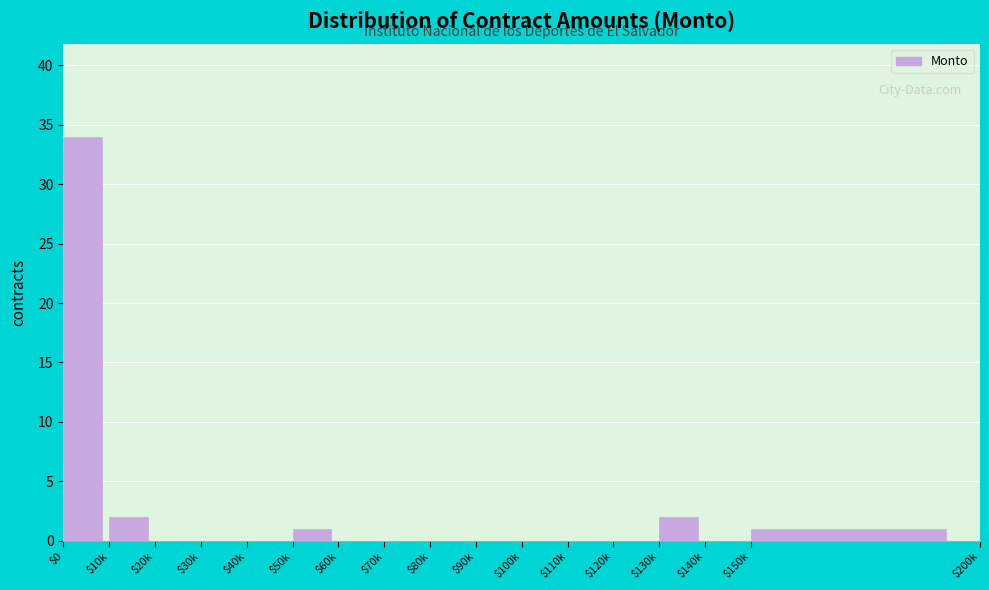

Which category has the highest value across all series?

$0